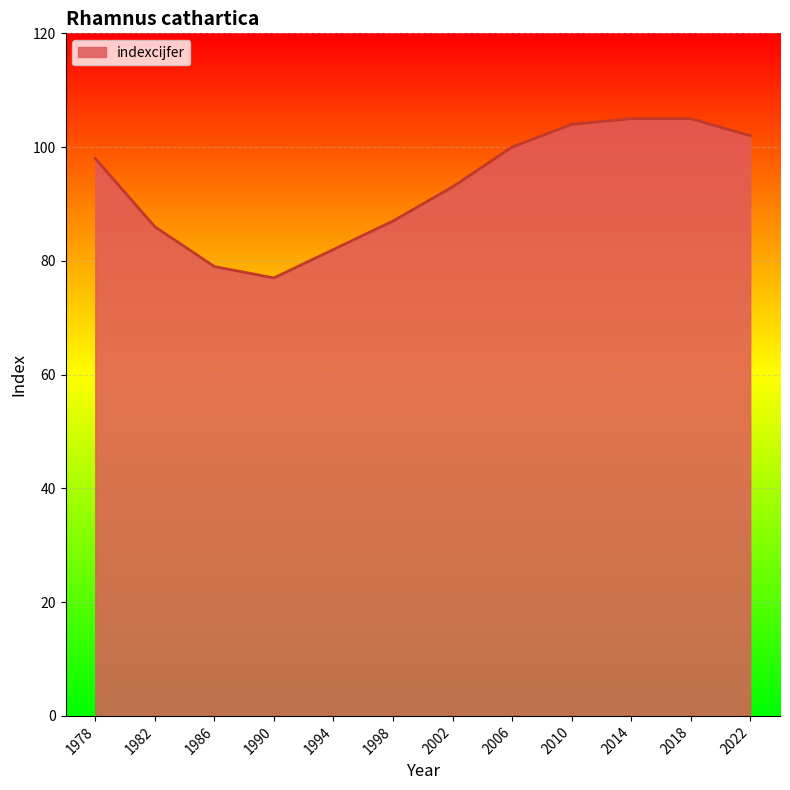

At which label is the value closest to 91?

2002